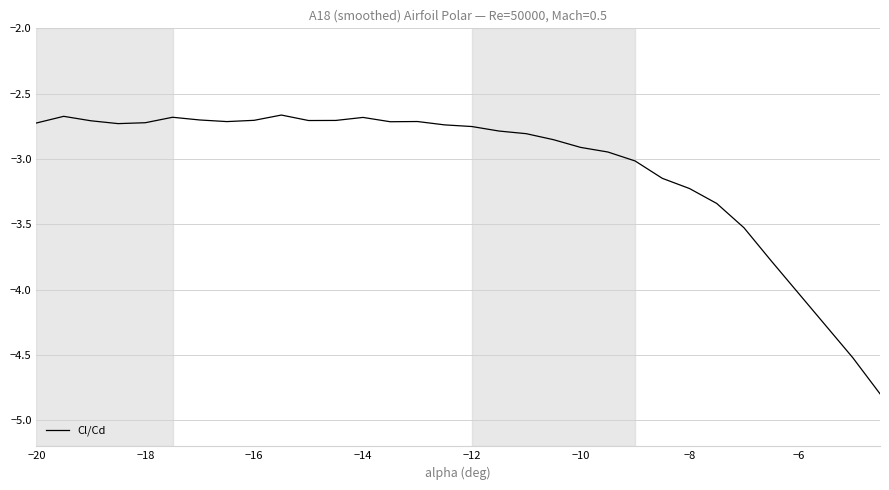

What is the minimum value shown in the chart?

-4.8